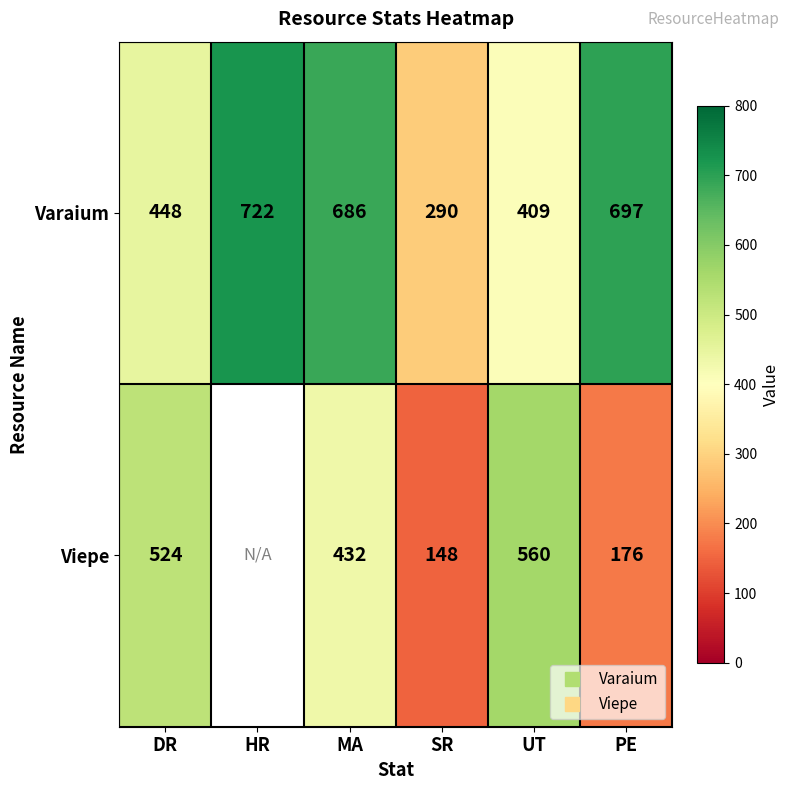

Rank the categories by Varaium value from highest to lowest.

HR, PE, MA, DR, UT, SR